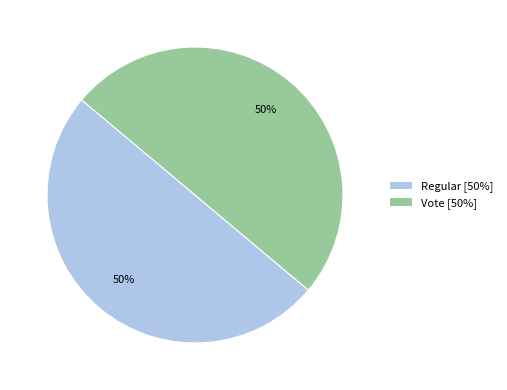

Count the number of slices in the pie.

2